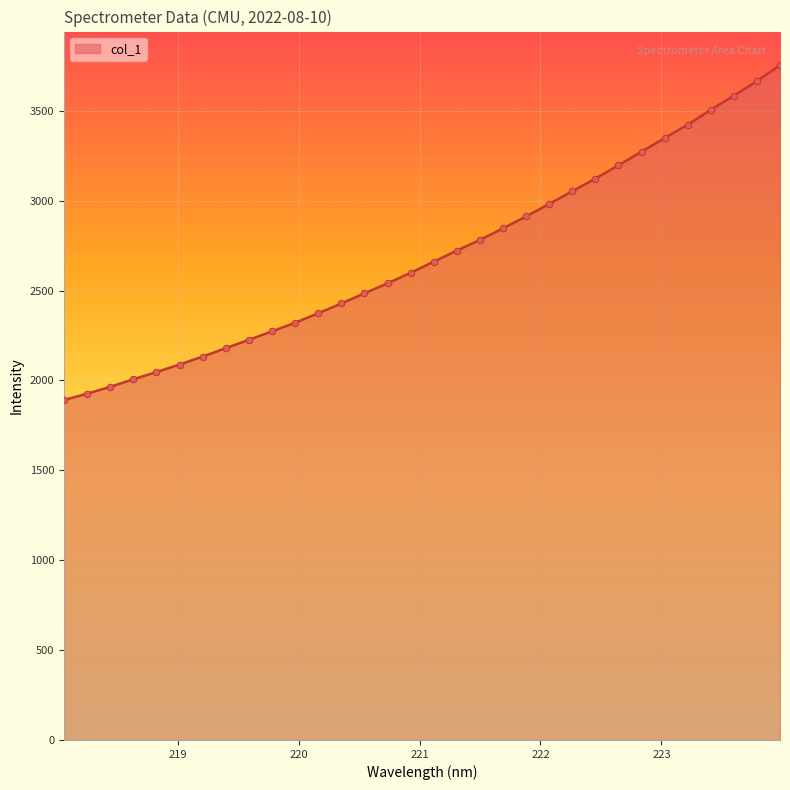

What is the smallest value displayed?

1890.7